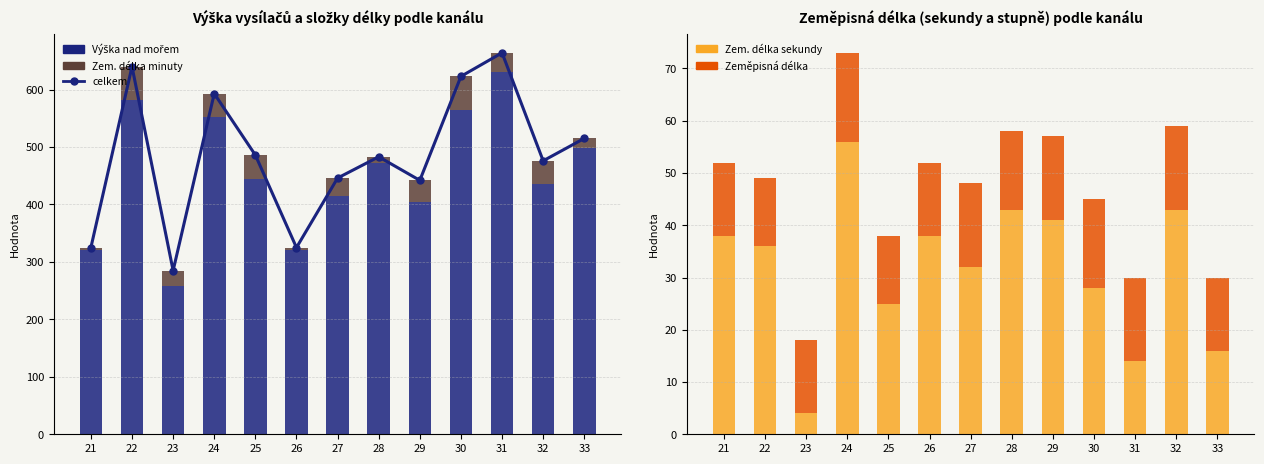

What is the spread (max minus min) of values at 26?

320